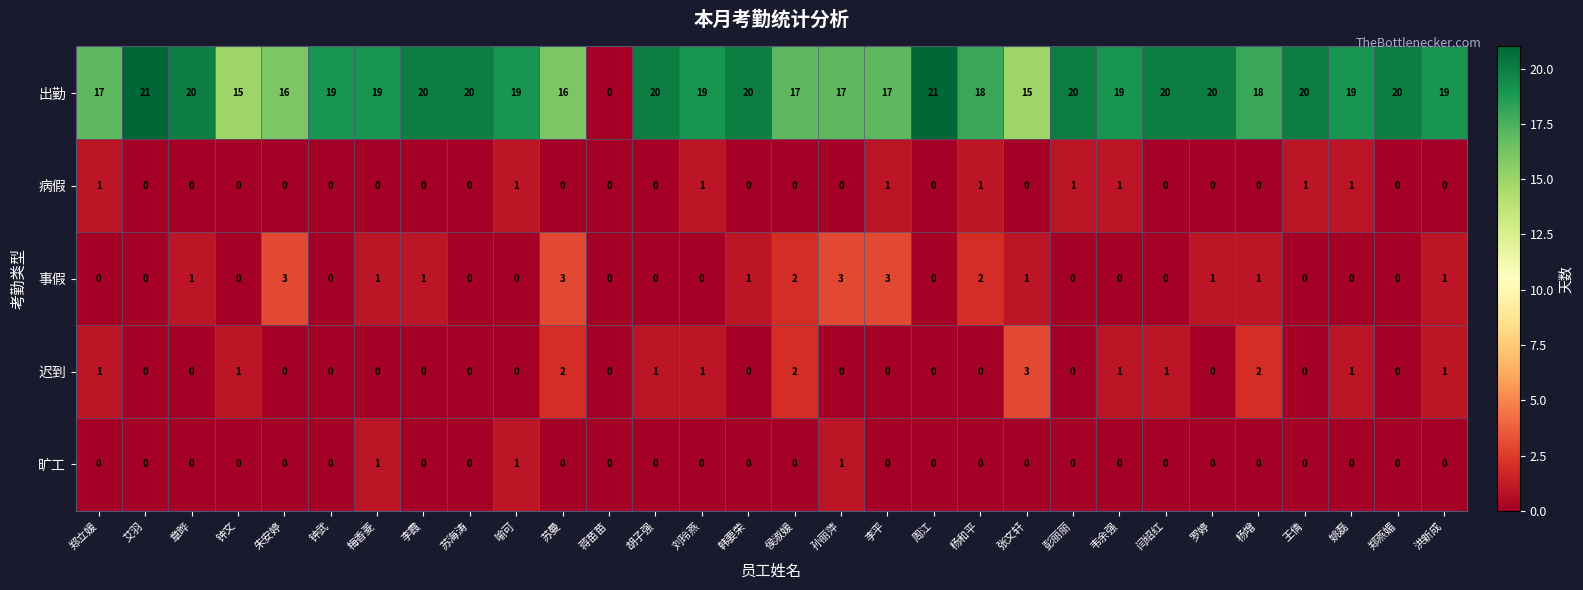

The 迟到 series shows 0 at 钟武. True or false?

True